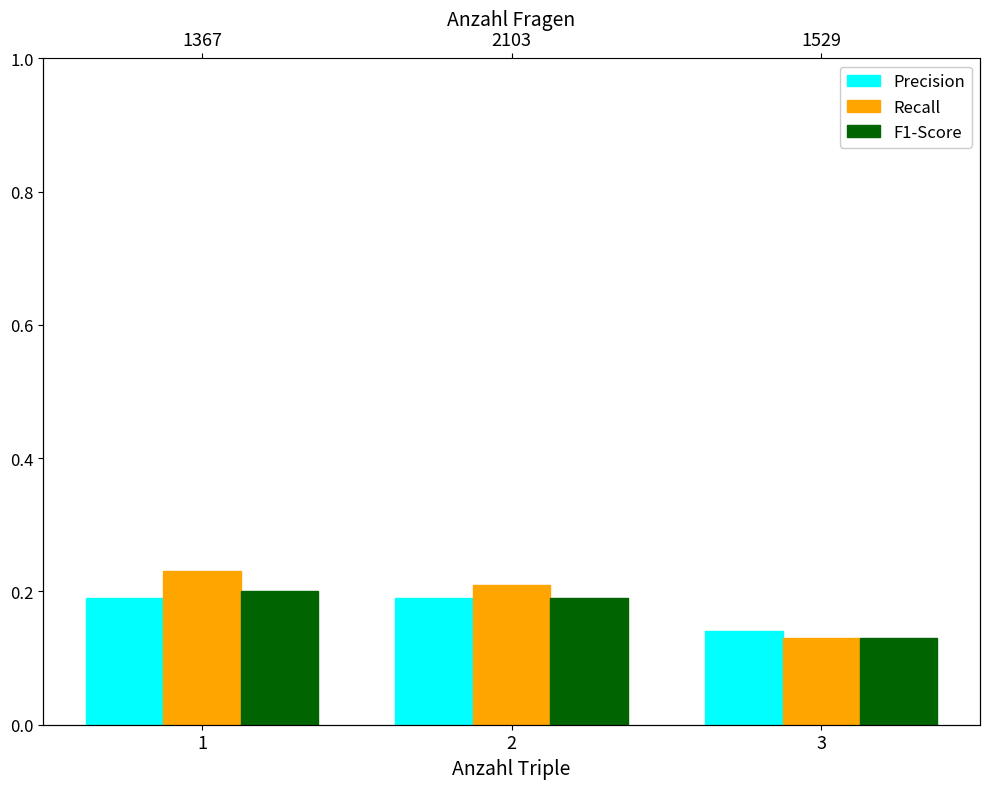

Rank the categories by Recall value from lowest to highest.

3, 2, 1